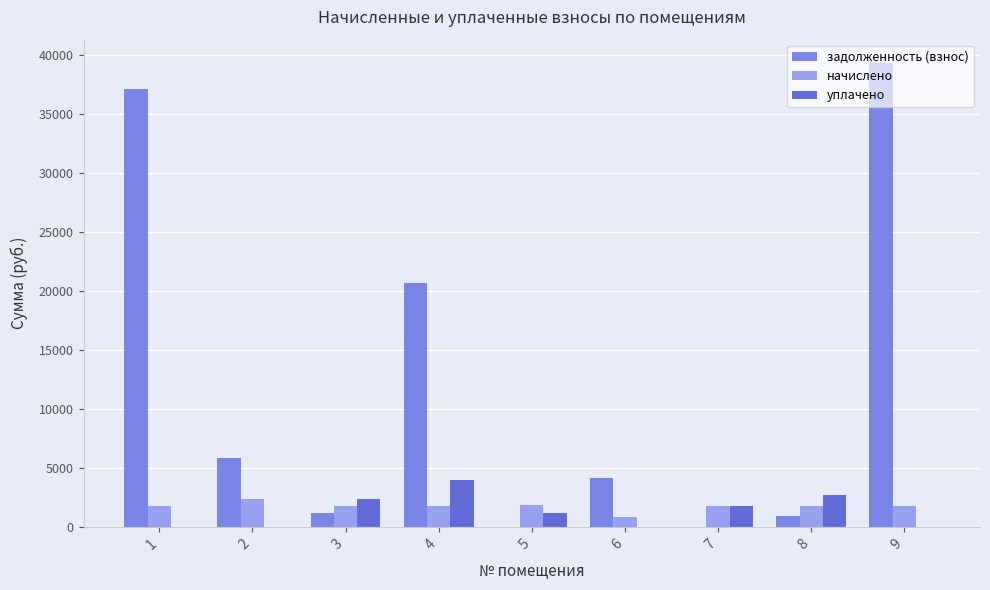

What is the sum of the задолженность (взнос) values at 3 and 6?

5294.3